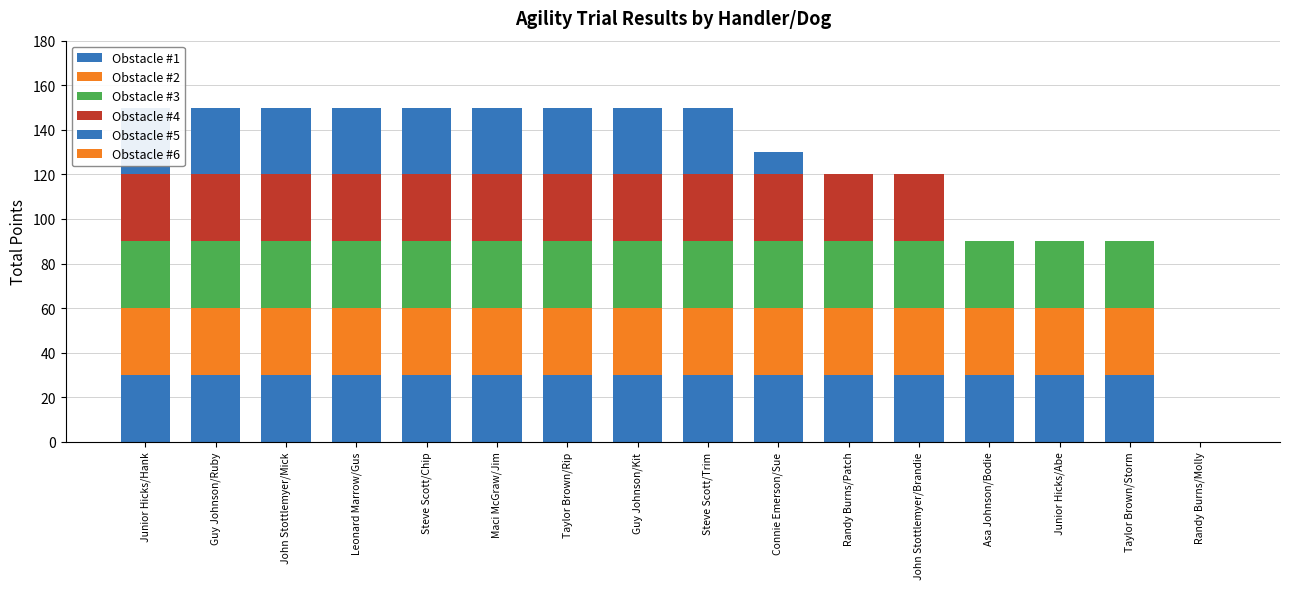

Reading left to right, what are all the values shown in this chart?

Obstacle #1: 30	30	30	30	30	30	30	30	30	30	30	30	30	30	30	0
Obstacle #2: 30	30	30	30	30	30	30	30	30	30	30	30	30	30	30	0
Obstacle #3: 30	30	30	30	30	30	30	30	30	30	30	30	30	30	30	0
Obstacle #4: 30	30	30	30	30	30	30	30	30	30	30	30	0	0	0	0
Obstacle #5: 30	30	30	30	30	30	30	30	30	10	0	0	0	0	0	0
Obstacle #6: 0	0	0	0	0	0	0	0	0	0	0	0	0	0	0	0